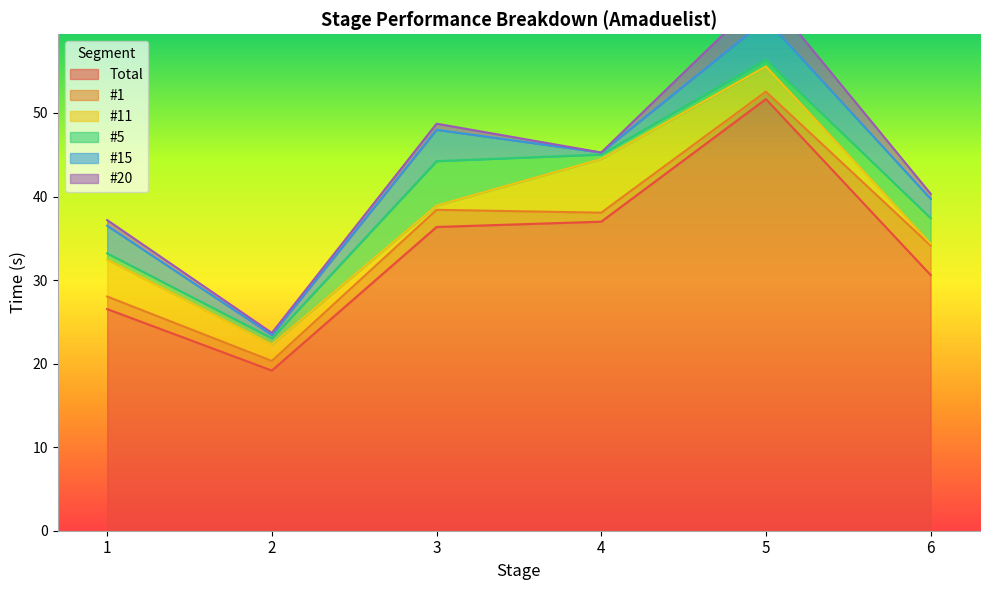

What are all the series names shown in the legend?

Total, #1, #11, #5, #15, #20